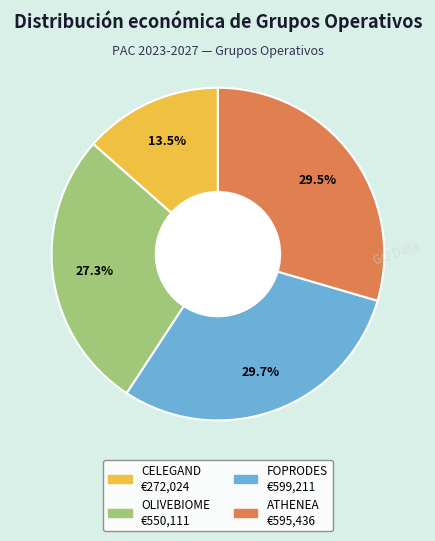

Does any single category account for the majority?

No